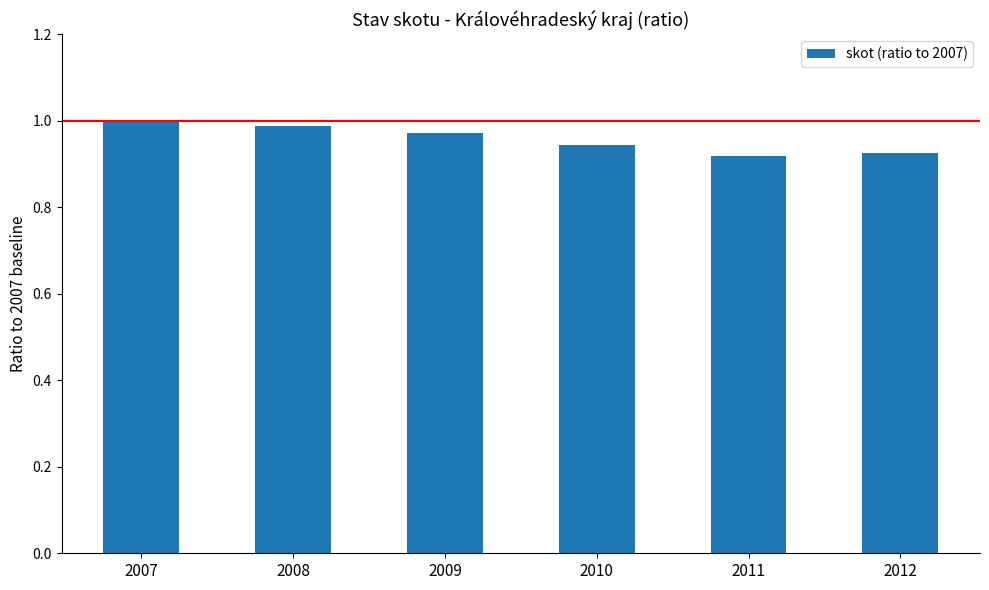

What is the sum of all values?

5.7